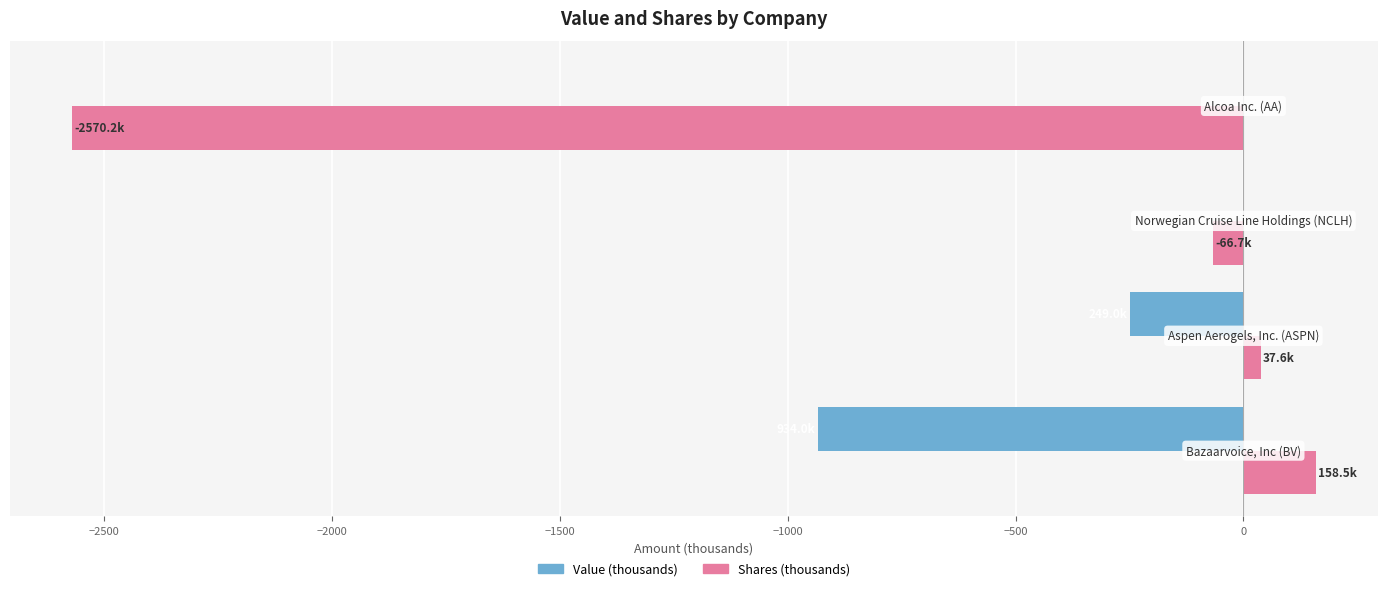

What is the highest value of the Shares (thousands) series?

158.5